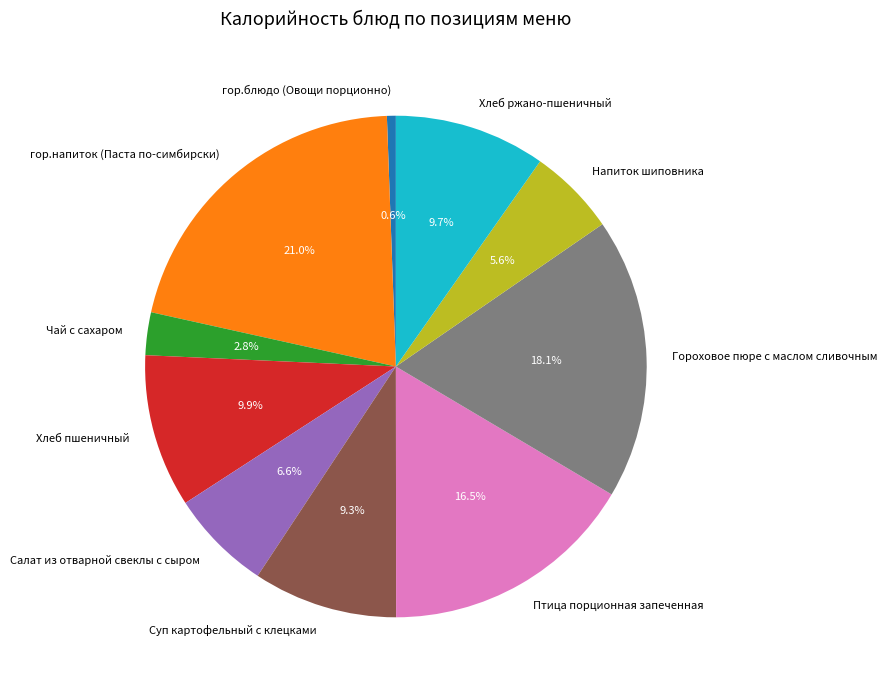

Combined, what portion of the pie is Гороховое пюре с маслом сливочным and Суп картофельный с клецками?

27.4%